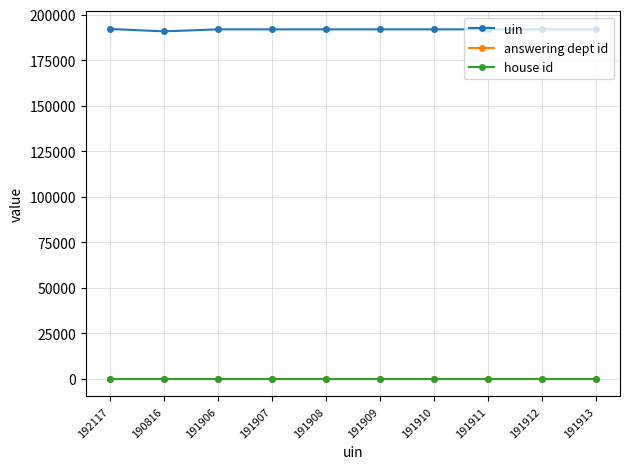

True or false: answering dept id and uin intersect in this chart.

False